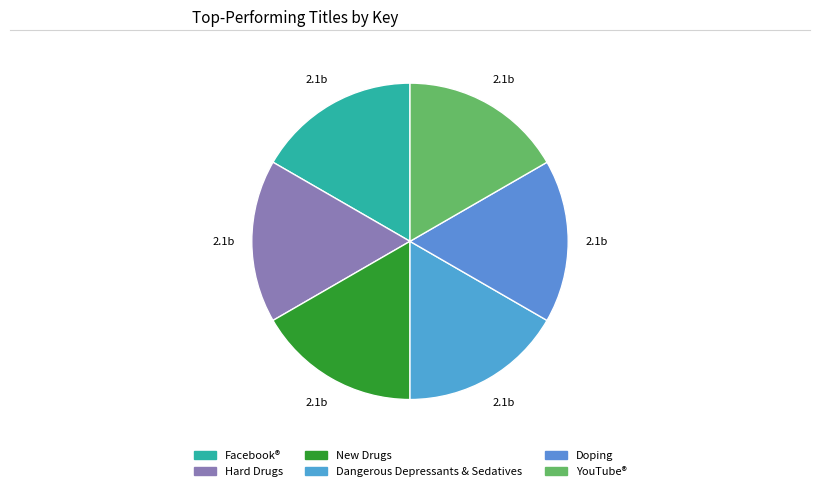

Is it true that Facebook® is 17% of the pie?

True